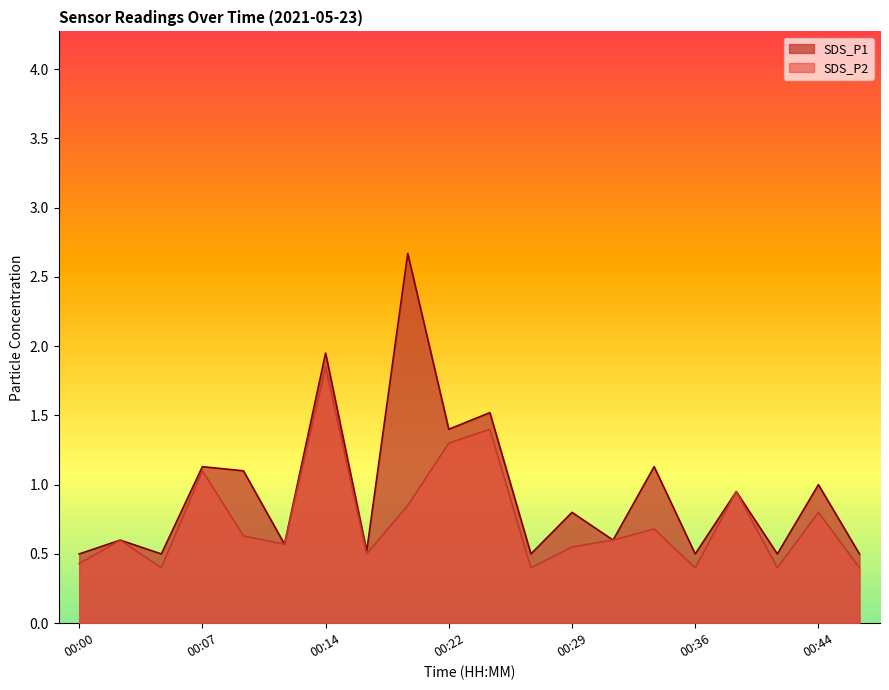

Count the number of categories in the chart.

20